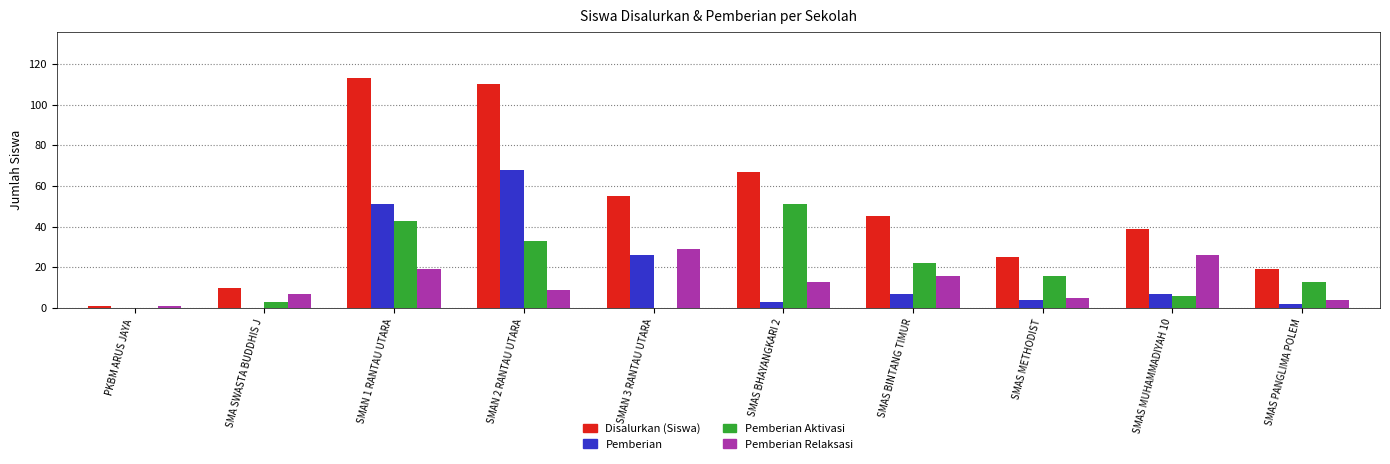

What is the total value across all series at SMAN 3 RANTAU UTARA?

110